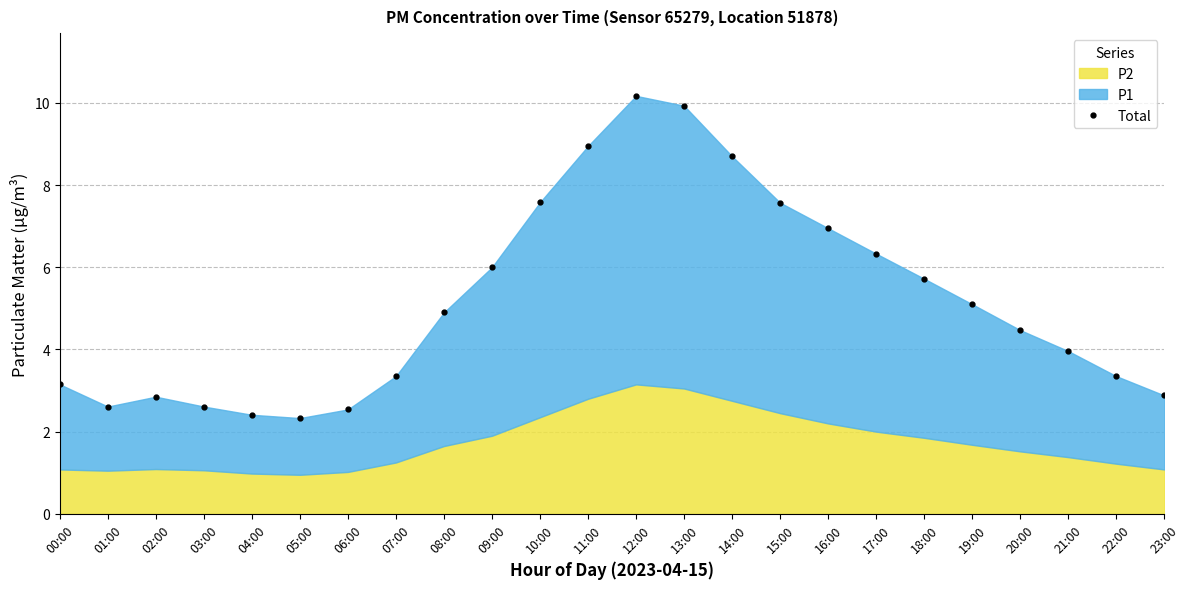

What is the difference between the values at 23:00 and 17:00?

3.5